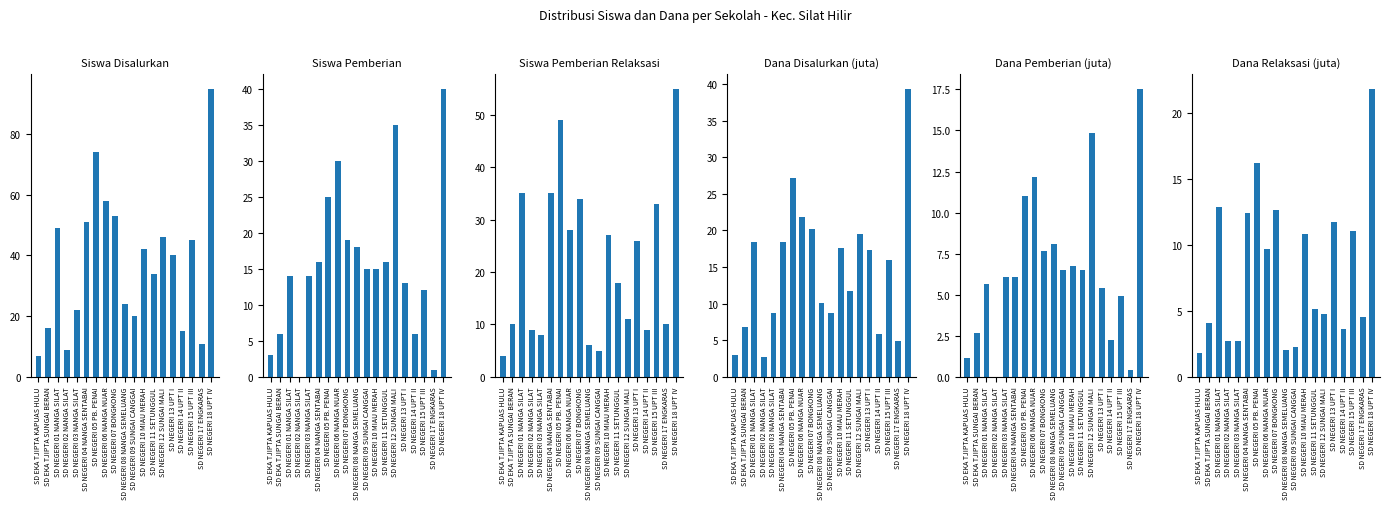

What is the label of the 12th bar from the right?

SD NEGERI 06 NANGA NUAR